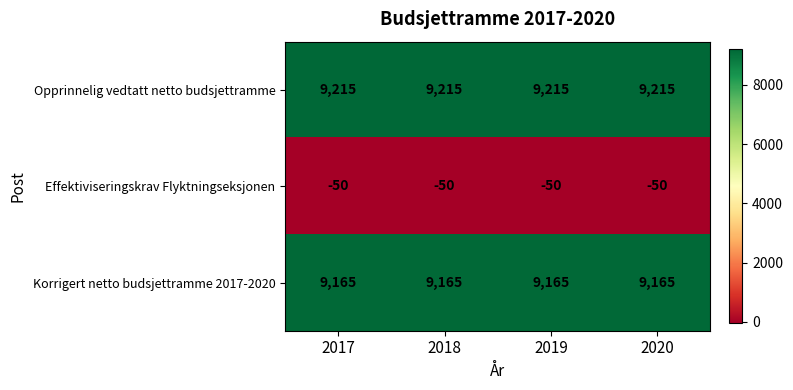

The Effektiviseringskrav Flyktningseksjonen series shows -82 at 2018. True or false?

False